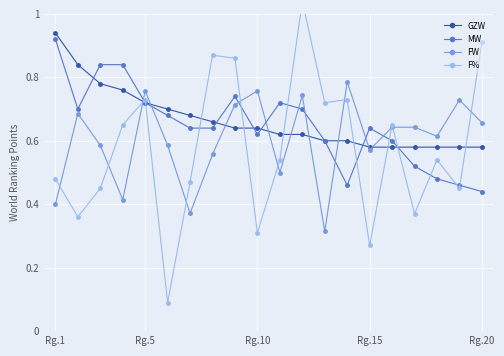

Which series has the largest total across all categories?

GZW